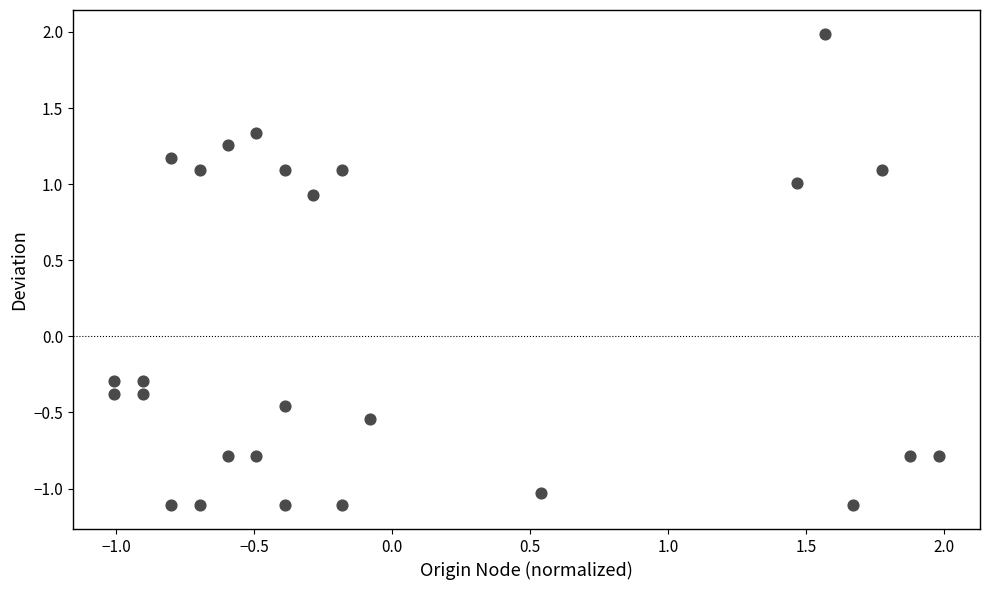

What is the range of X values (max minus min)?

3.0